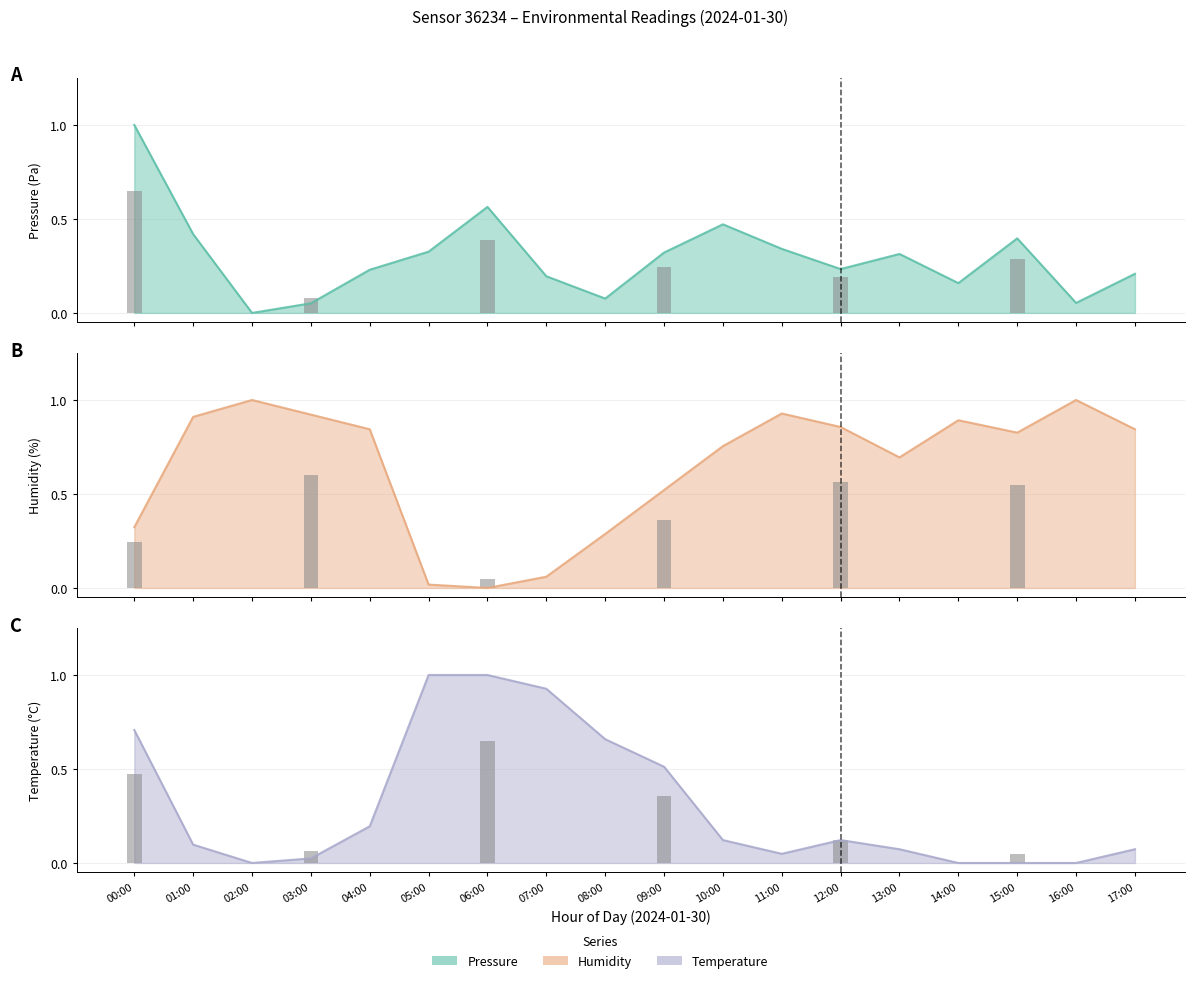

How many data points does each series have?

18